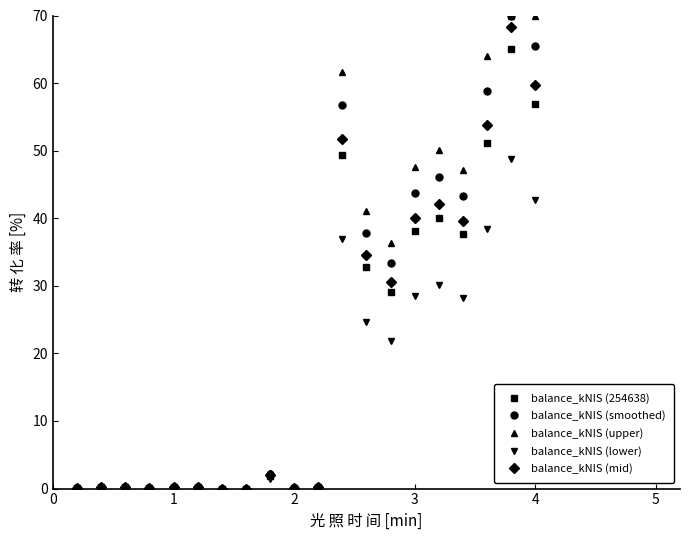

What is the value of the balance_kNIS (upper) point at the 20th from the left?

70.0